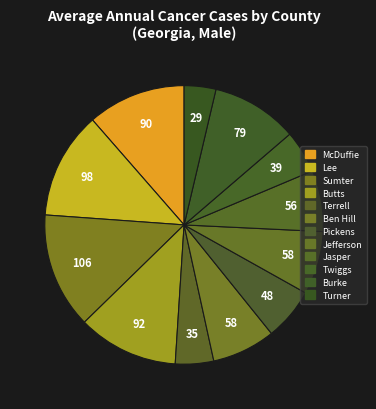

Count the number of slices in the pie.

12